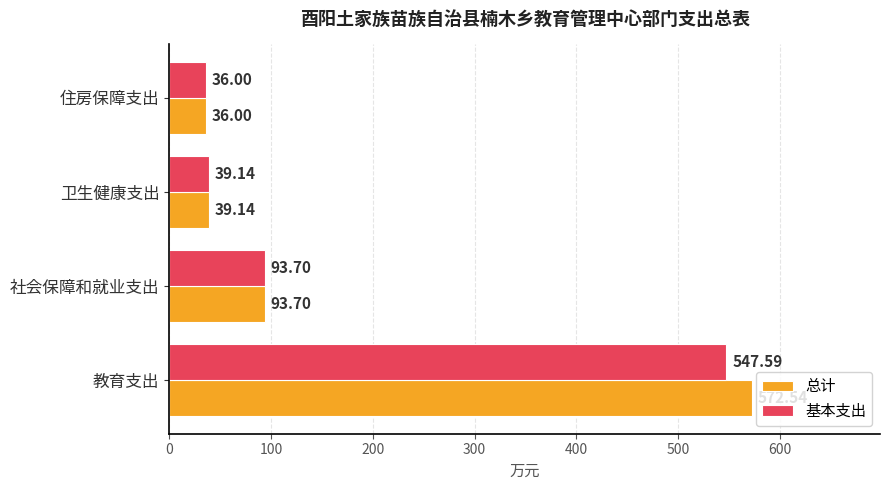

What is the sum of the 总计 values at 社会保障和就业支出 and 卫生健康支出?

132.8